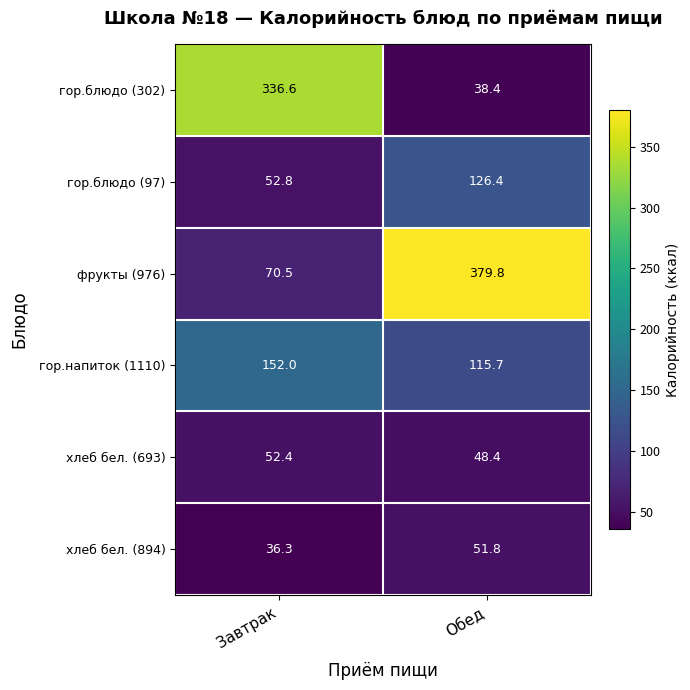

How many values in the гор.блюдо (97) series are below 126?

1